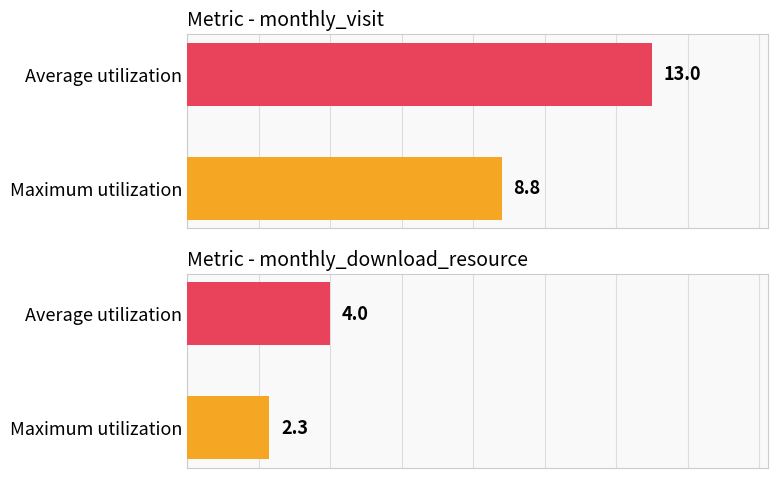

Which series has the largest range (max minus min)?

monthly_visit